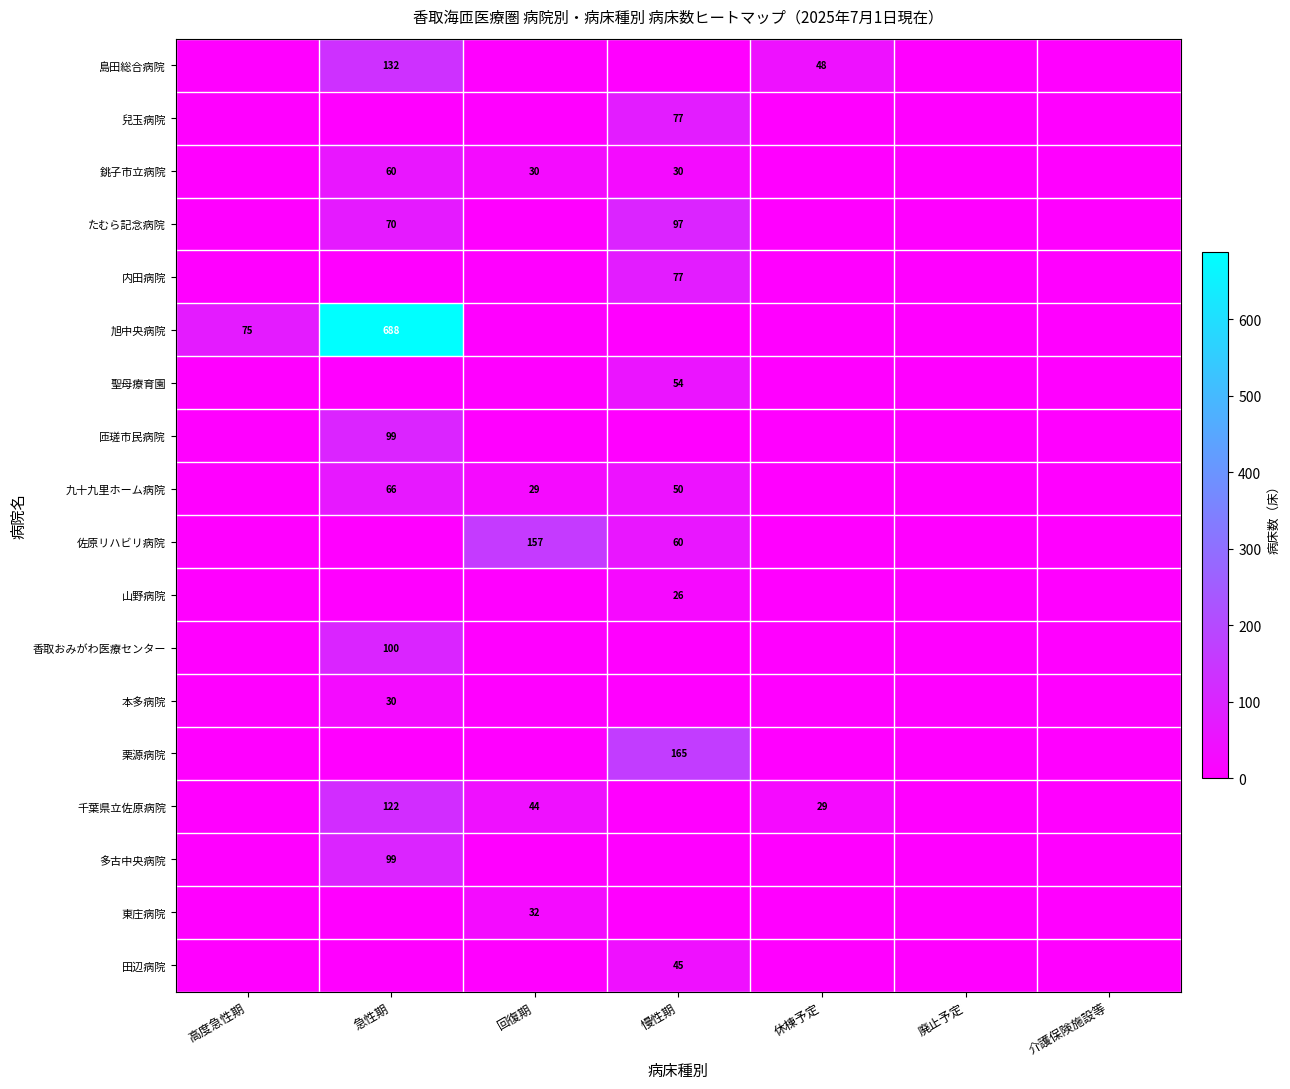

The 東庄病院 series shows 47 at 回復期. True or false?

False